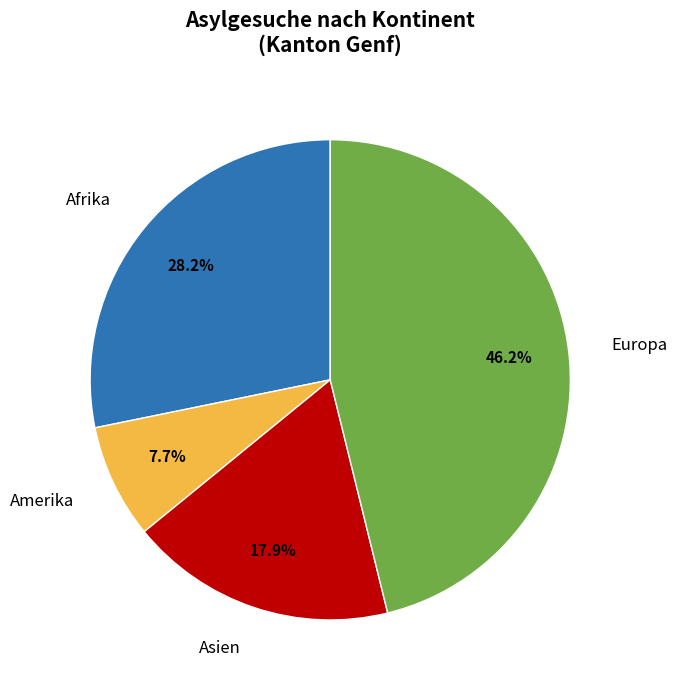

Is there any slice that represents more than half of the pie?

No